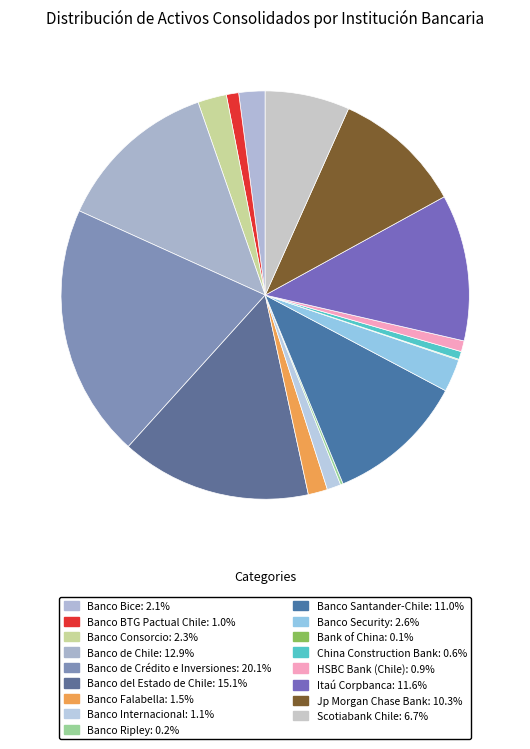

Does any single category account for the majority?

No